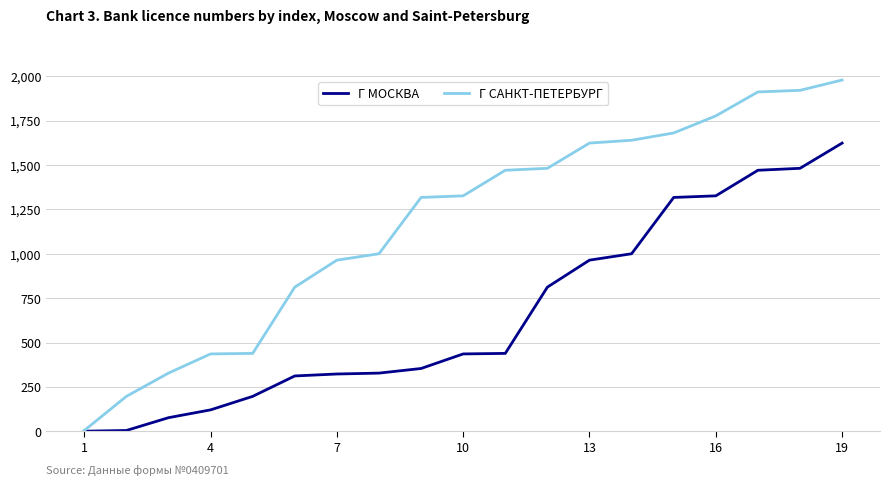

Which series has the largest range (max minus min)?

Г САНКТ-ПЕТЕРБУРГ